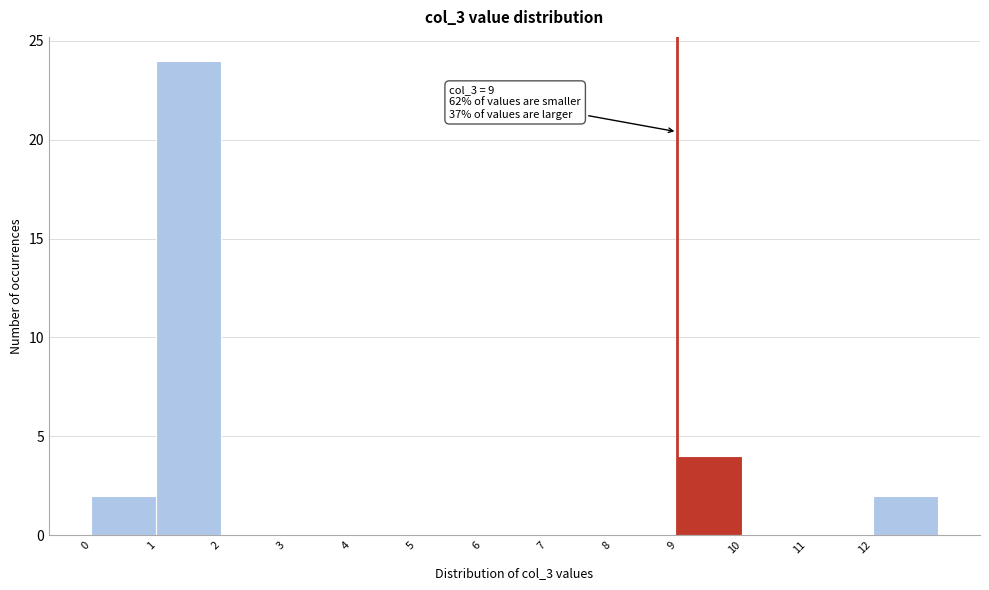

Over which range of the x-axis is the bar tallest?

1 to 2